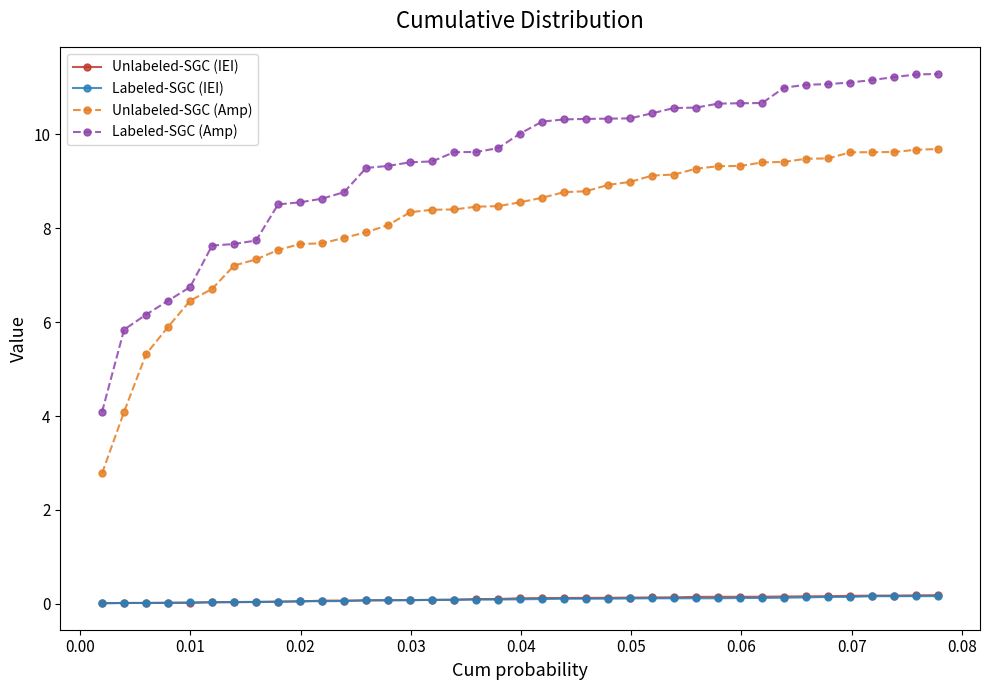

What is the lowest value of the Labeled-SGC (Amp) series?

4.1